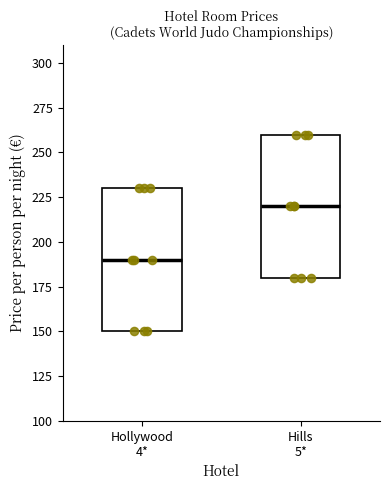

Reading left to right, transcribe this box plot: for each box, give where its median line is, the range the box spans, and where its two whiskers end, as read against the y-axis. The values are not printed on the chart, so give them approximately, as read against the axis.

Hollywood 4*: median 190, box 150 to 230, whiskers 150 to 230
Hills 5*: median 220, box 180 to 260, whiskers 180 to 260